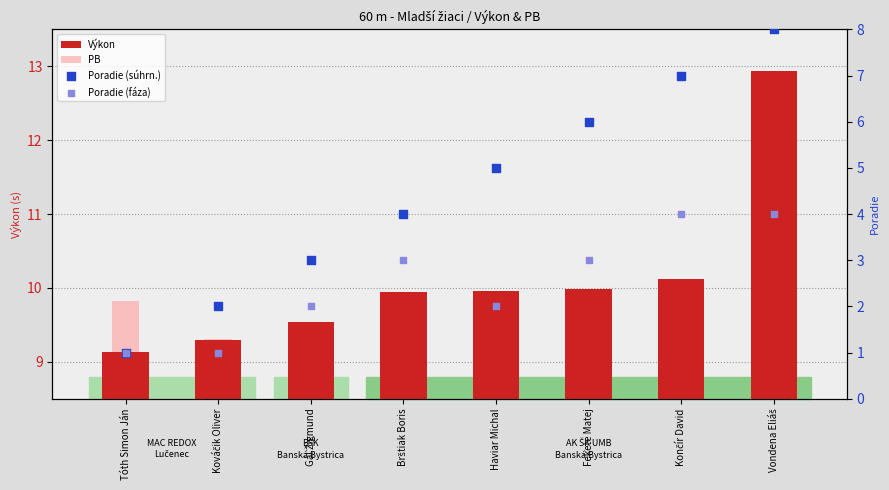

At which category is the sum across all series the highest?

Končír David